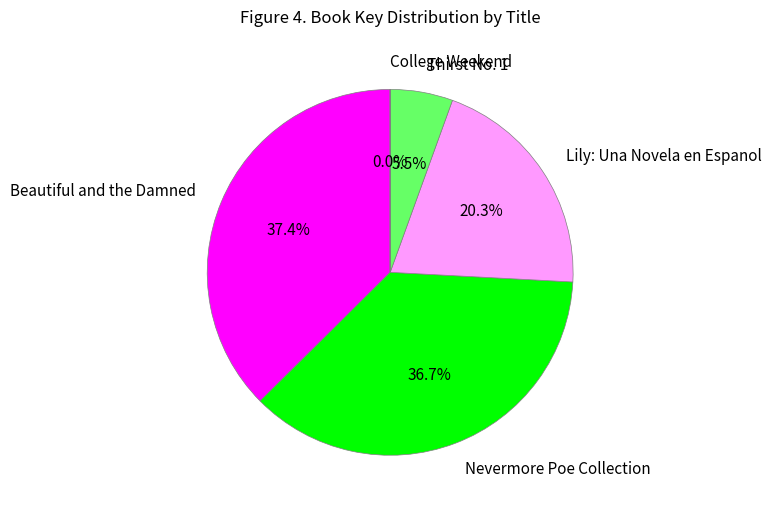

To the nearest percent, what percentage of the pie is Beautiful and the Damned?

37%